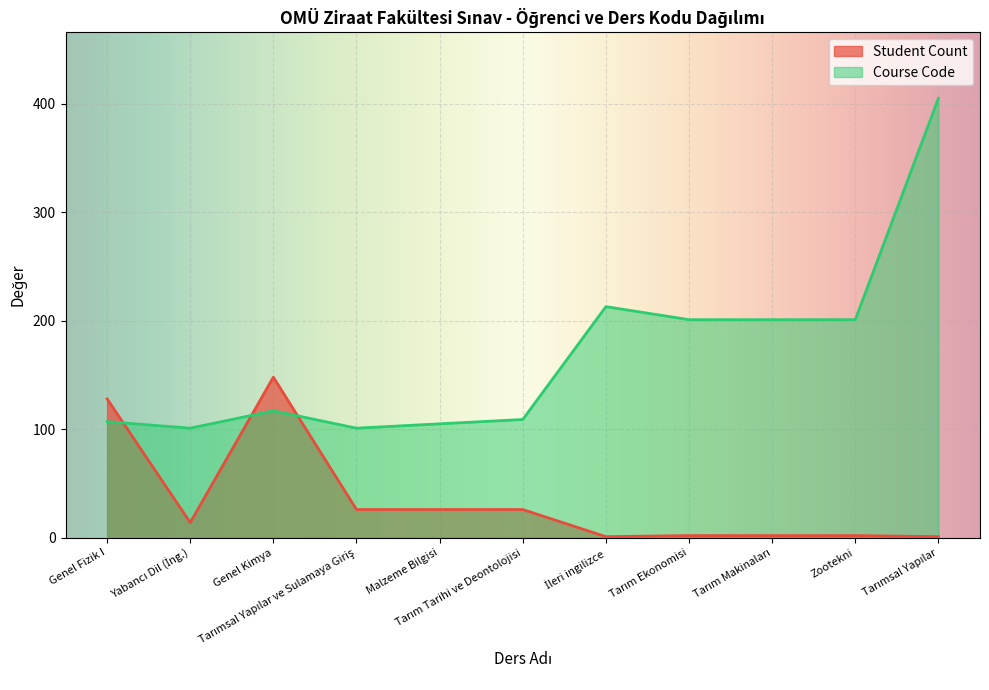

How many data points in Student Count are less than 14?

5